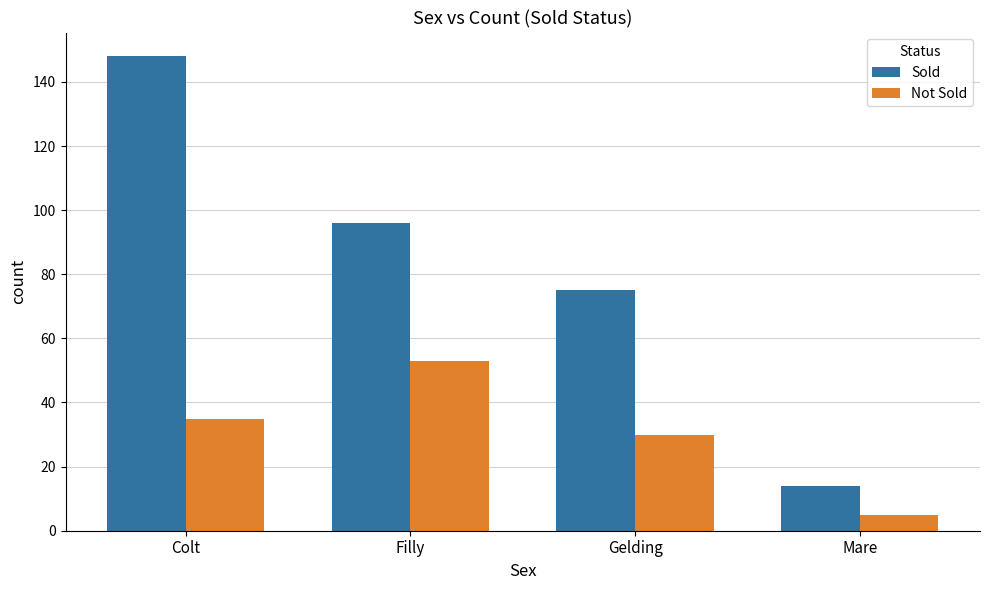

What is the average value of the Sold series?

83